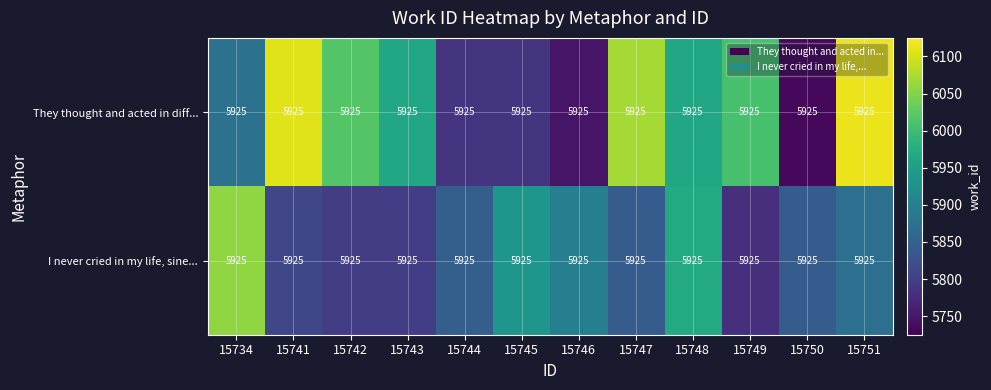

What is the difference between the maximum and minimum values in the They thought and acted in diff... series?

379.7